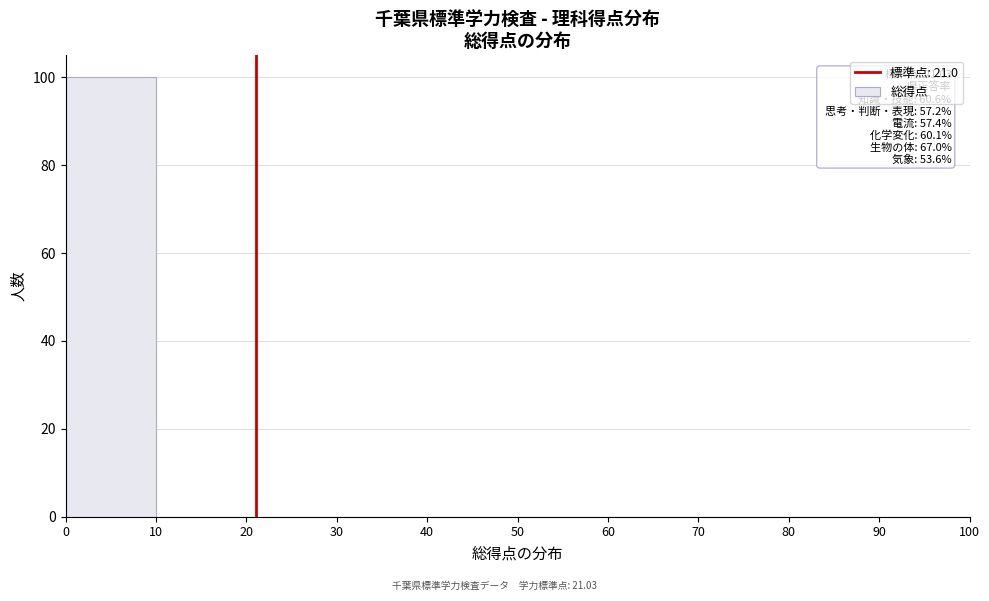

Which range on the x-axis has the tallest bar?

0 to 10